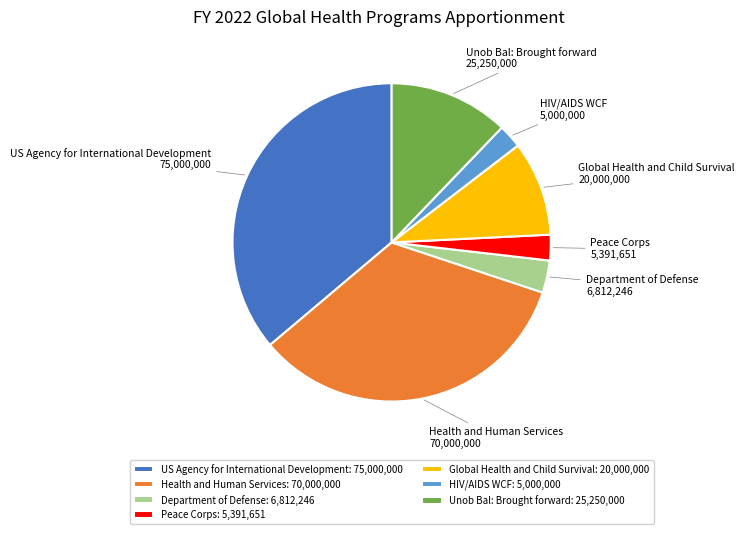

Combined, do Health and Human Services and HIV/AIDS WCF account for over 50%?

No